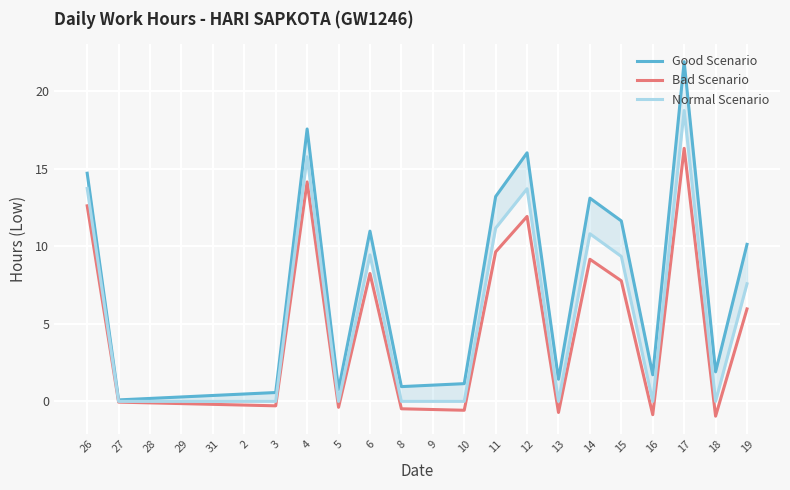

True or false: Normal Scenario has more than 2 points higher than both neighbors.

True